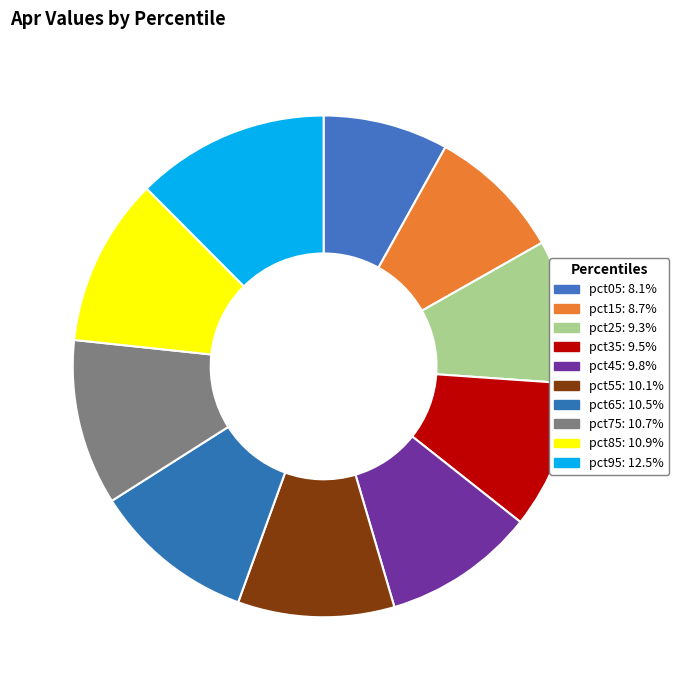

Is pct75 the majority of the pie?

No